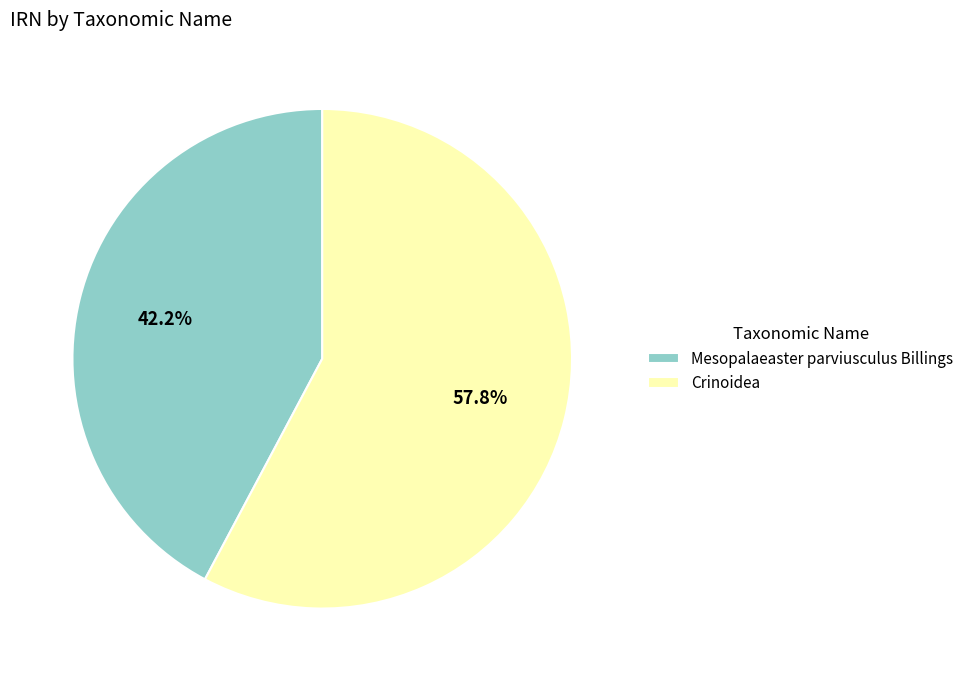

Is there a majority slice in this chart?

Yes